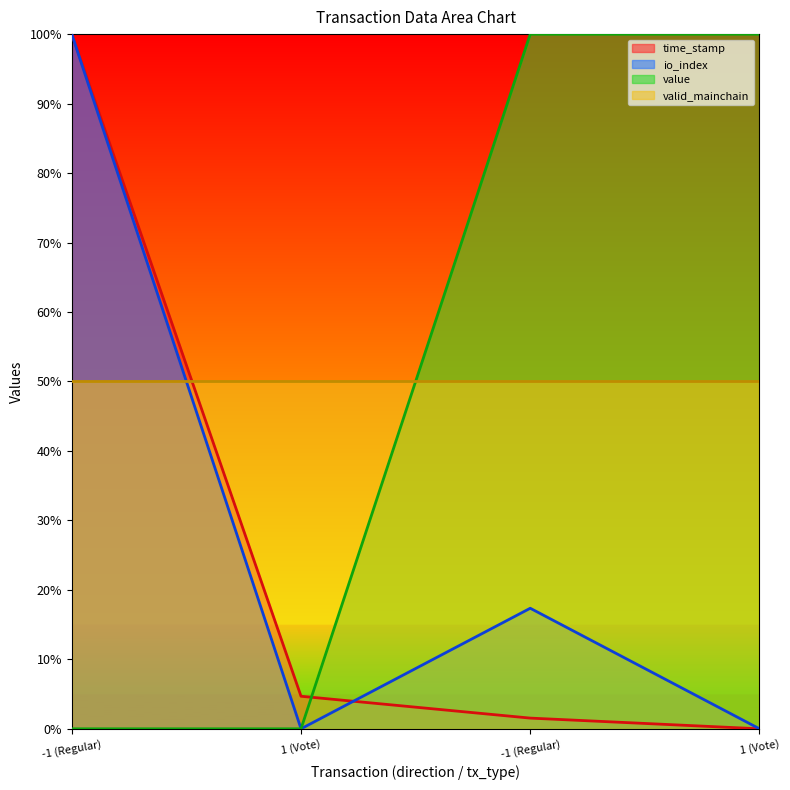

The value of value at 1 (Vote) is 0.0. True or false?

True